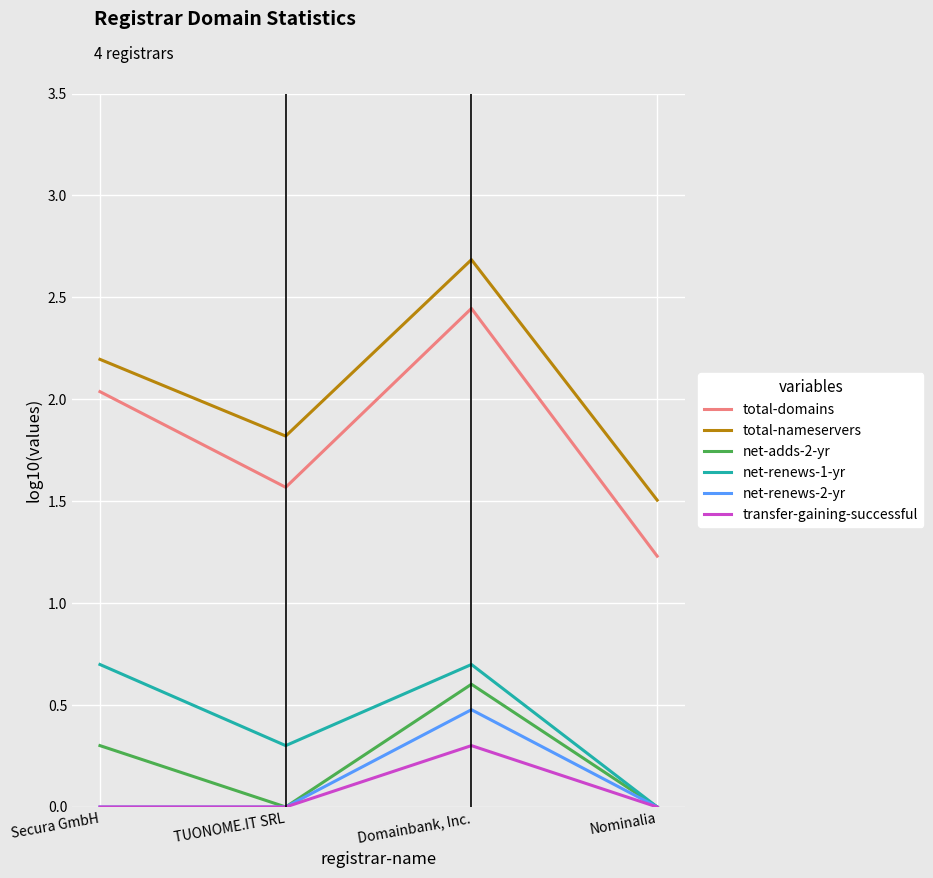

Which series has the largest total across all categories?

total-nameservers